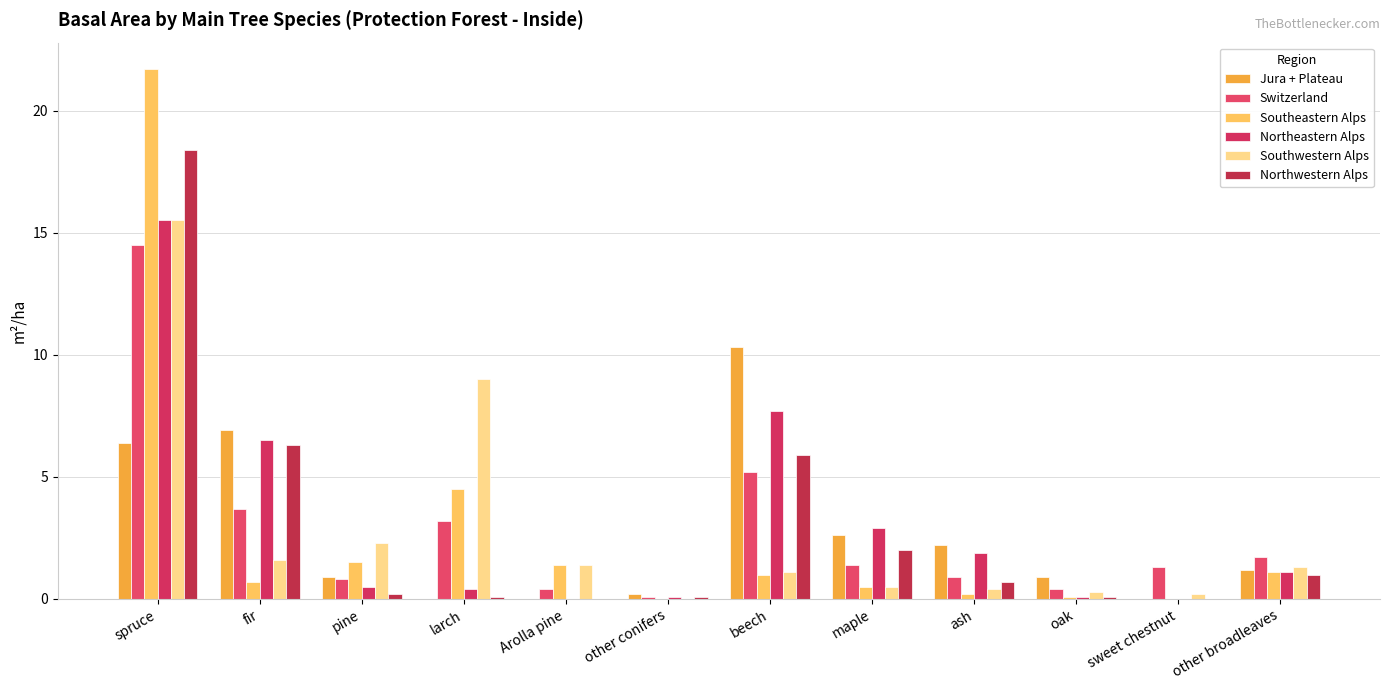

What is the difference between the maximum and minimum values in the Northeastern Alps series?

15.5